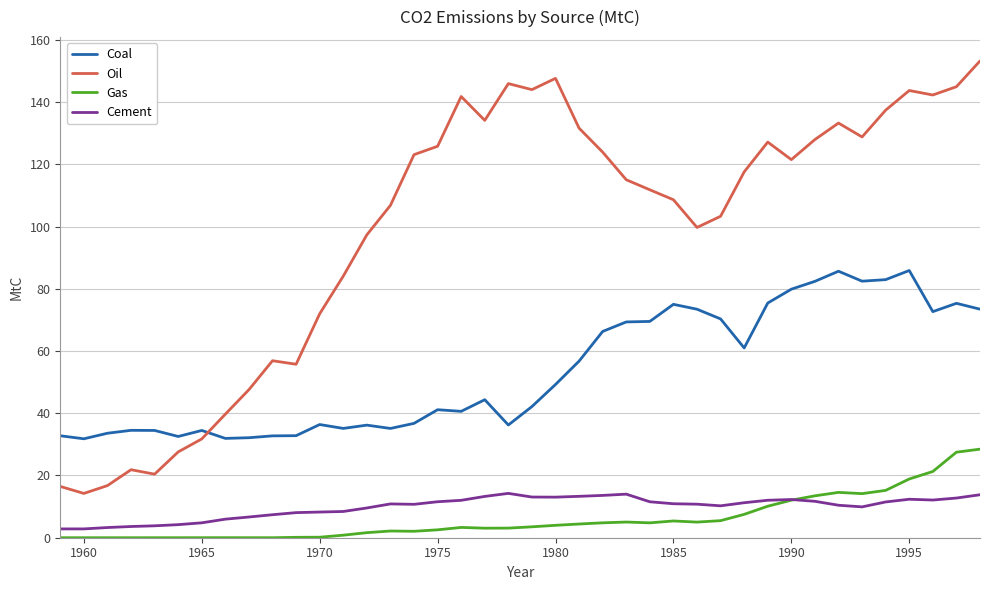

List the series in order of their peak value, highest first.

Oil, Coal, Gas, Cement